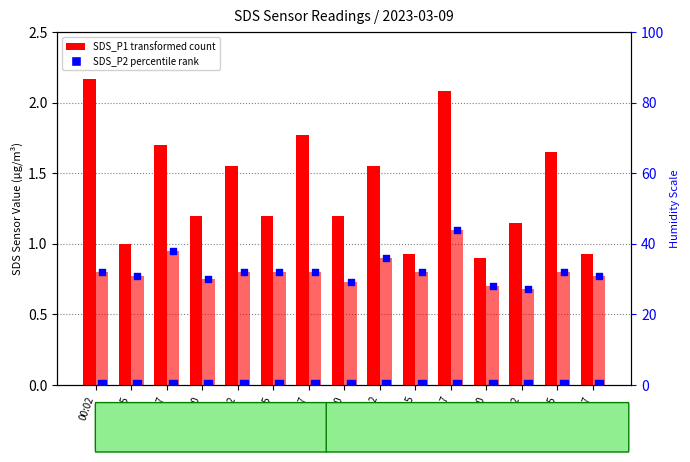

Is the value of SDS_P1 (PM1) at 00:22 greater than the value of SDS_P2 (PM2.5) at 00:15?

Yes